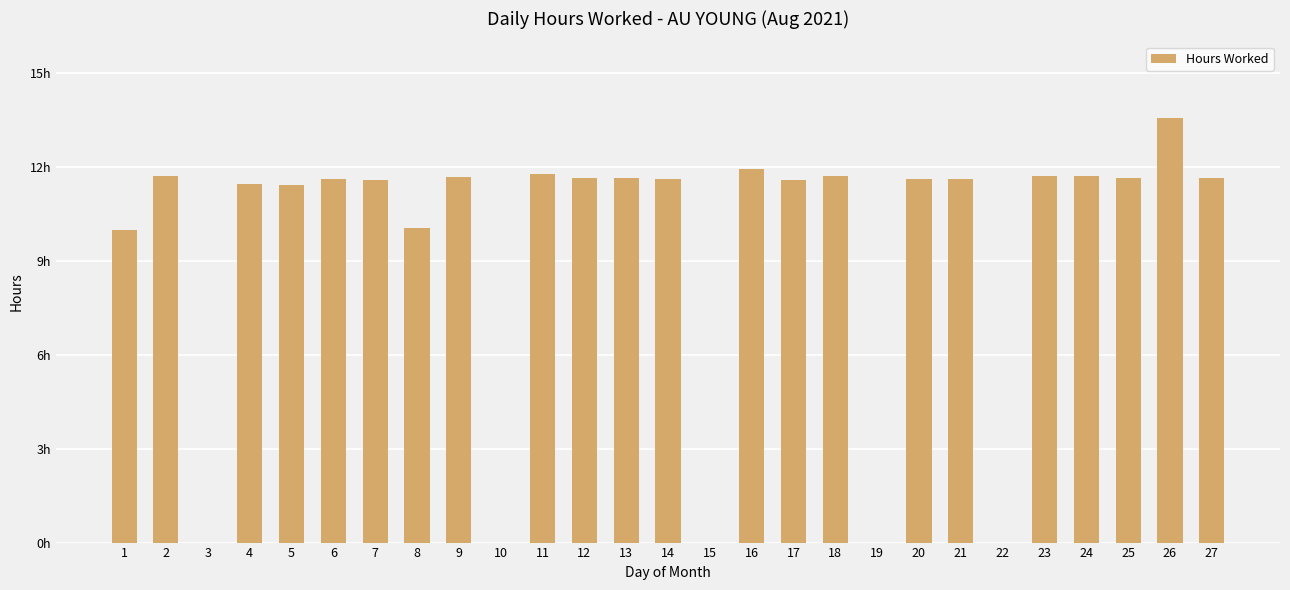

What is the change in value from 2 to 15?

-11.7